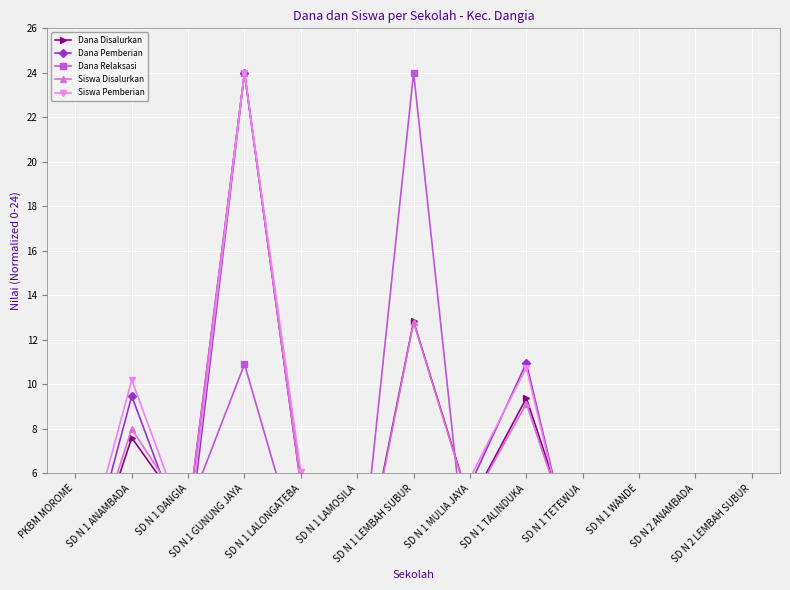

What is the average value of the Dana Pemberian series?

5.5